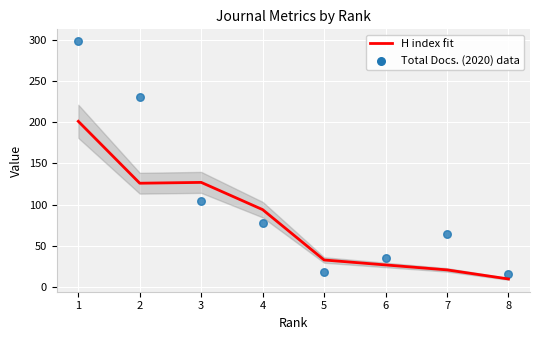

Which series contains the highest Y value?

Total Docs. (2020)